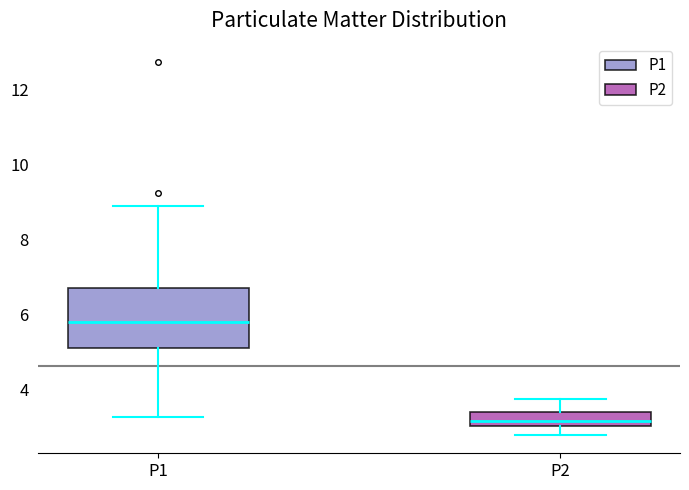

Where is the upper edge of the box for P1 on the y-axis? The values are not printed on the chart, so give them approximately, as read against the axis.

6.6